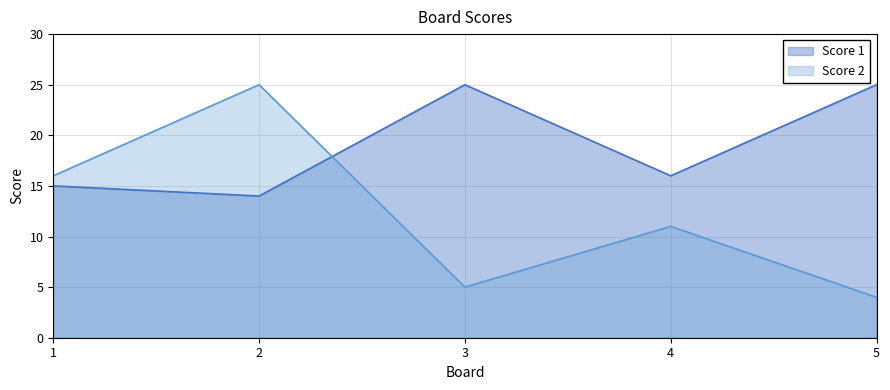

Reading left to right, list all the values displayed in this chart.

Score 1: 15	14	25	16	25
Score 2: 16	25	5	11	4